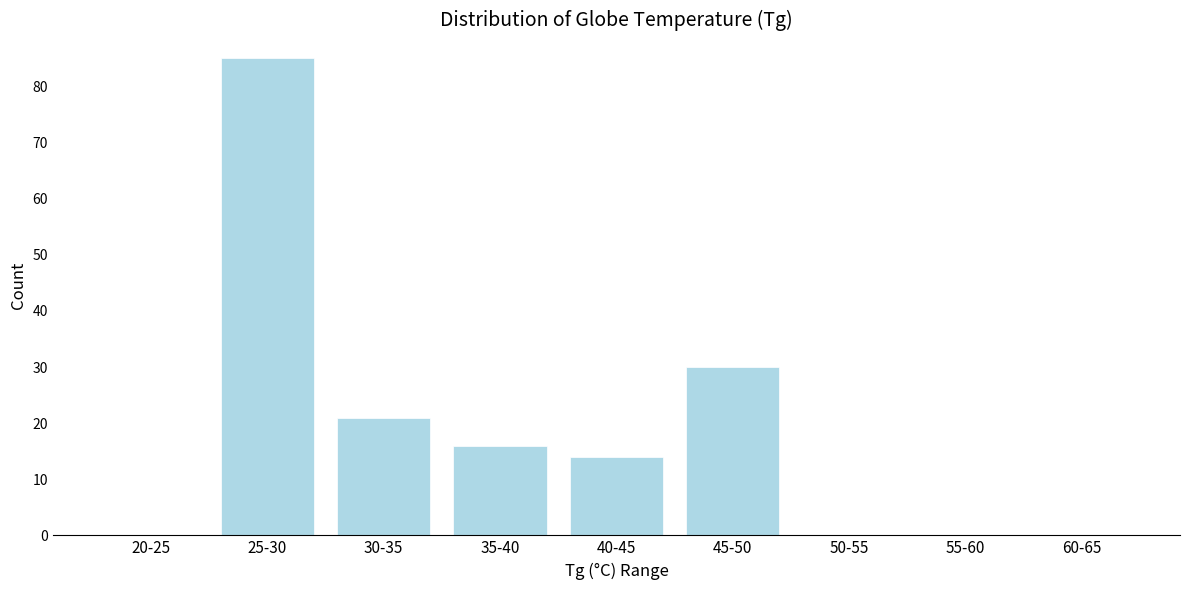

Reading left to right, transcribe all the data shown in this chart.

20-25=0	25-30=85	30-35=21	35-40=16	40-45=14	45-50=30	50-55=0	55-60=0	60-65=0